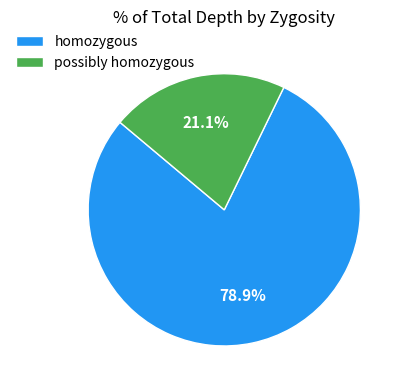

Rank the categories by value from lowest to highest.

possibly homozygous, homozygous